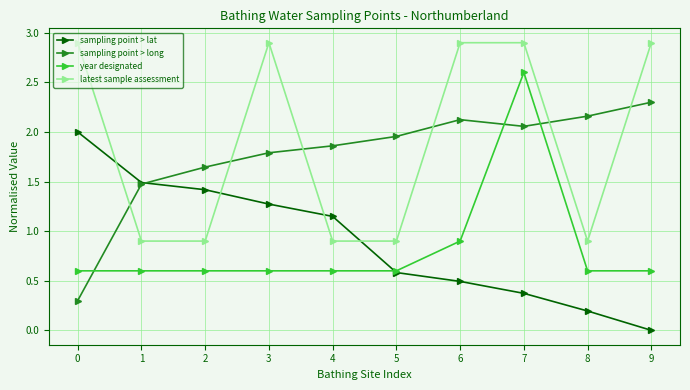

How many lines are shown in the chart?

4